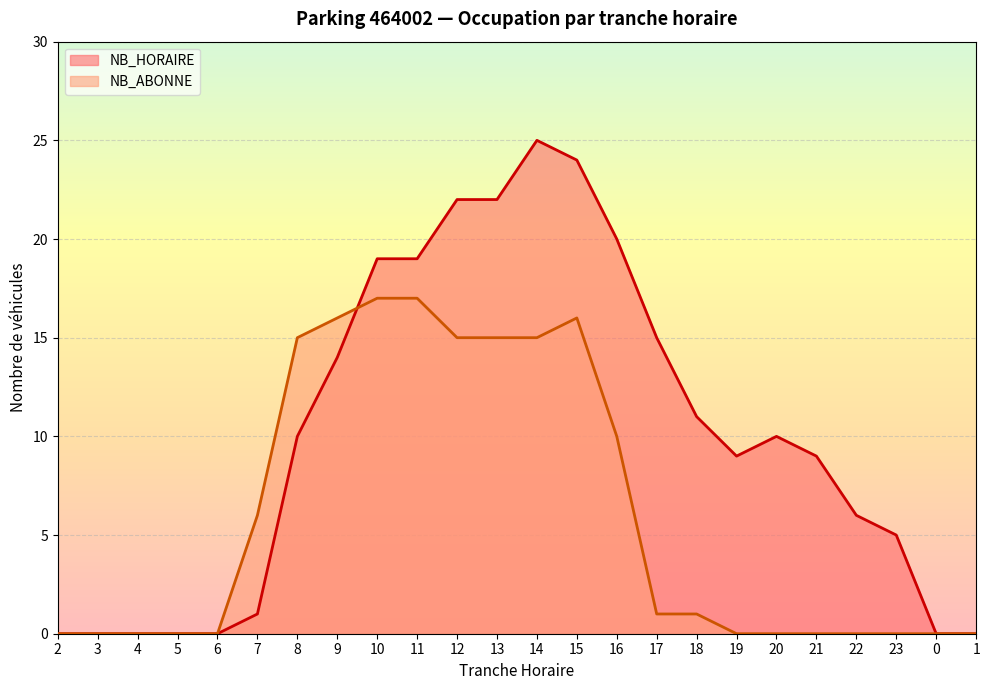

Is it true that NB_ABONNE equals 1 at 18?

True